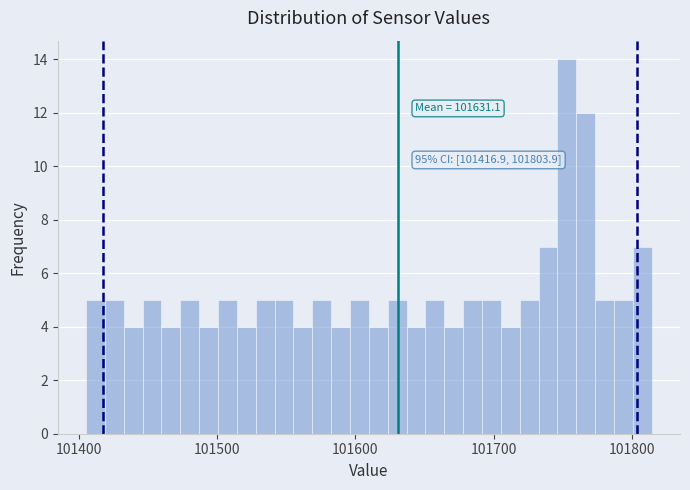

Read against the x-axis, roughly where is the centre of the tallest bar?

101750